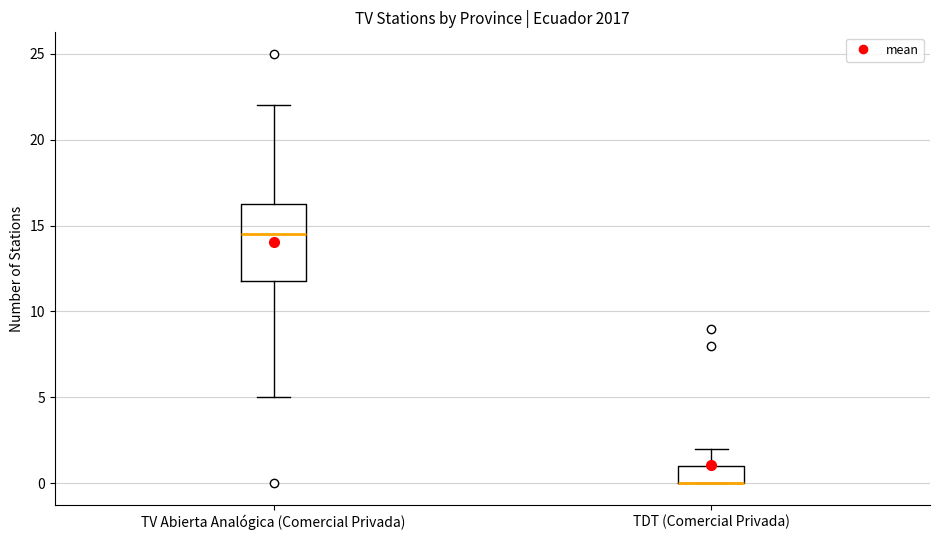

Where is the upper edge of the box for TDT (Comercial Privada) on the y-axis? The values are not printed on the chart, so give them approximately, as read against the axis.

1.0